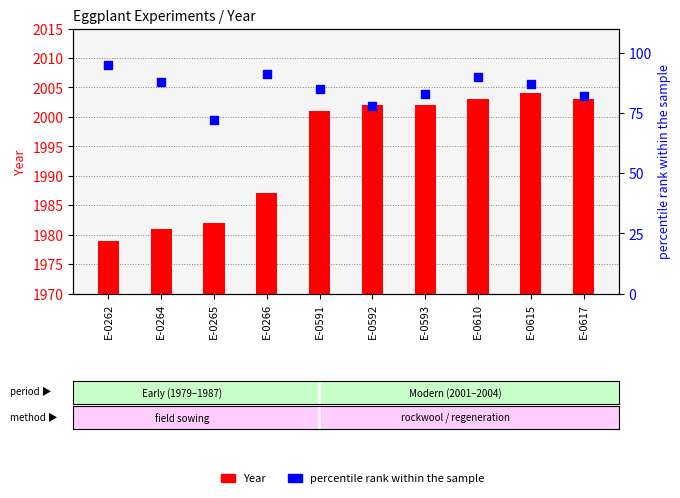

At which category is the sum across all series the highest?

E-0610